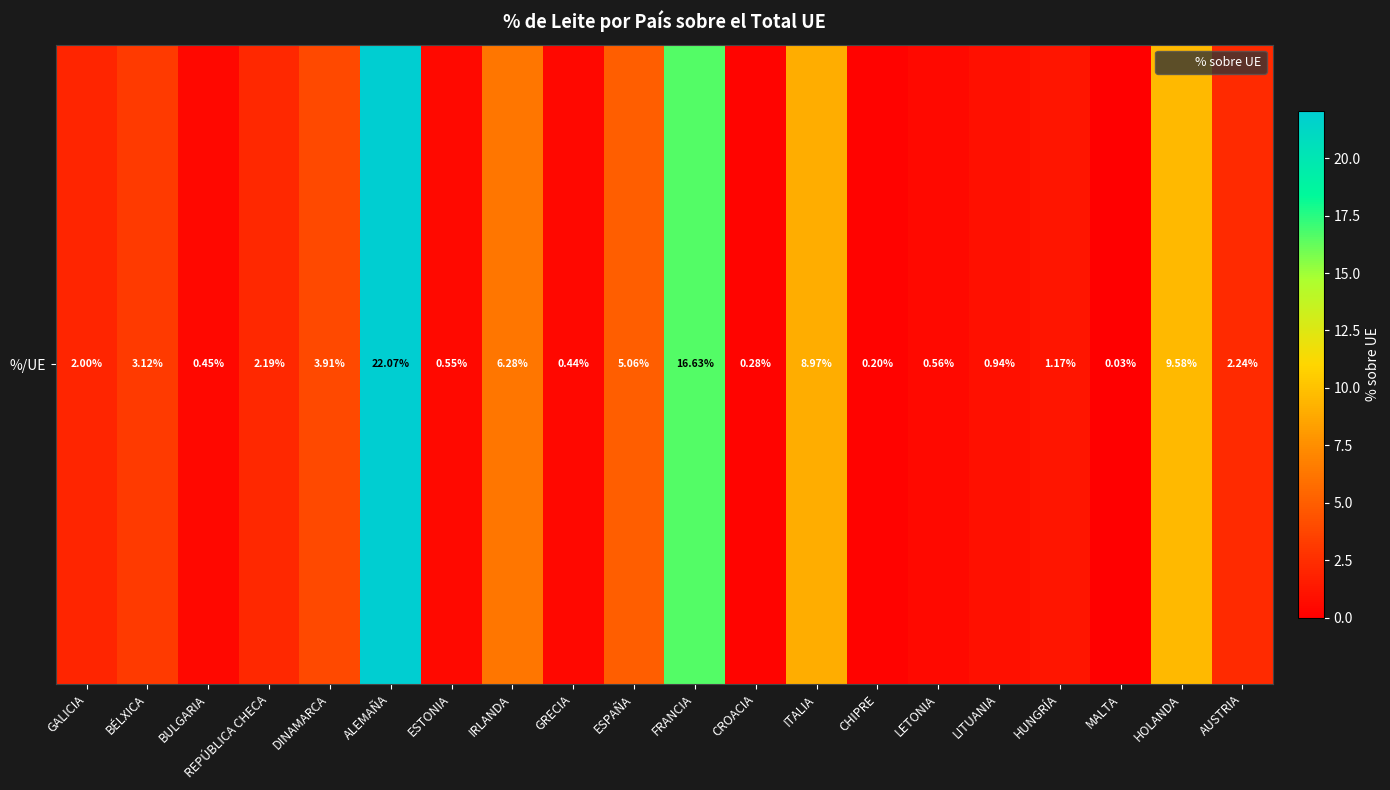

Count the number of categories in the chart.

20